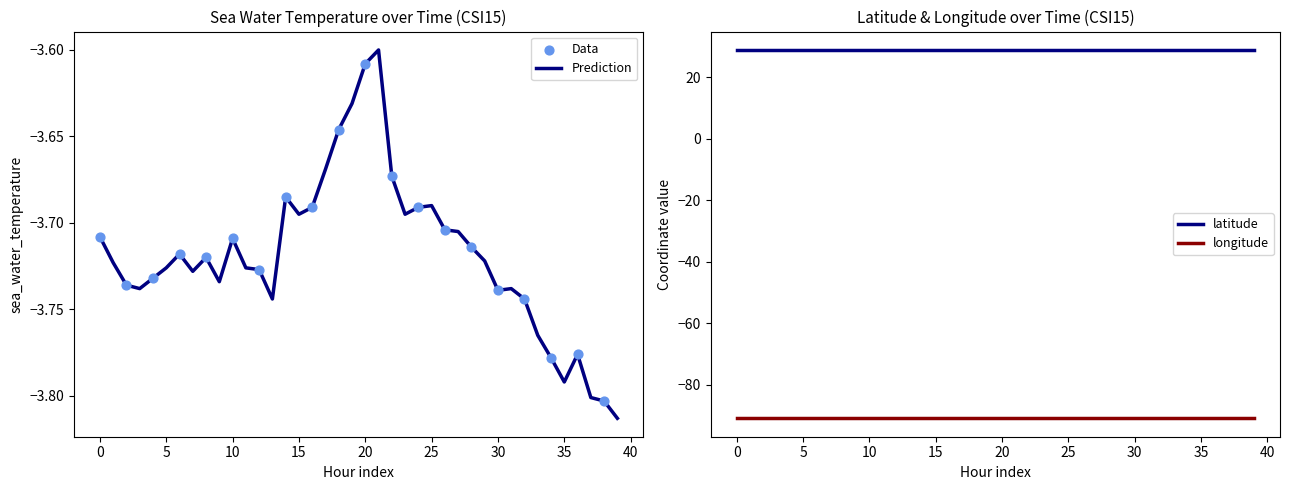

Which series has the widest spread of Y values?

sea_water_temperature